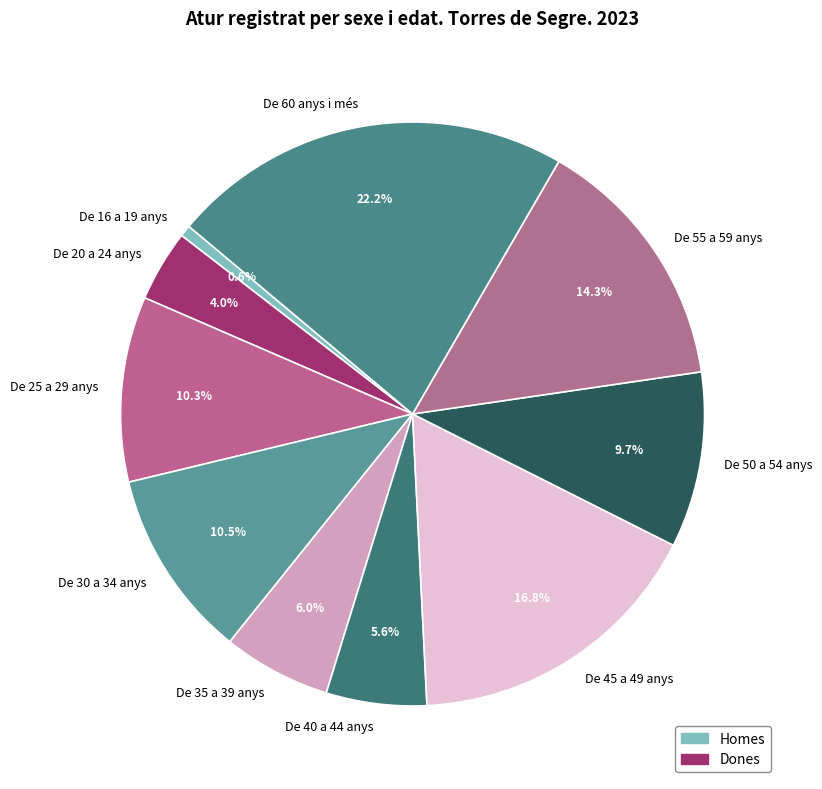

Which slice is the largest?

De 60 anys i més